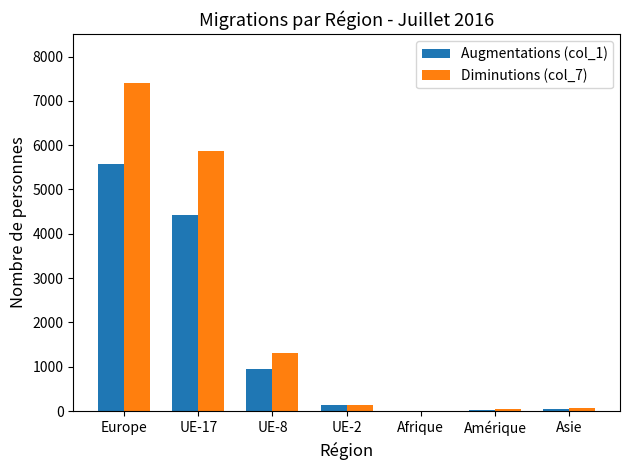

Which series has the largest total across all categories?

Diminutions (col_7)